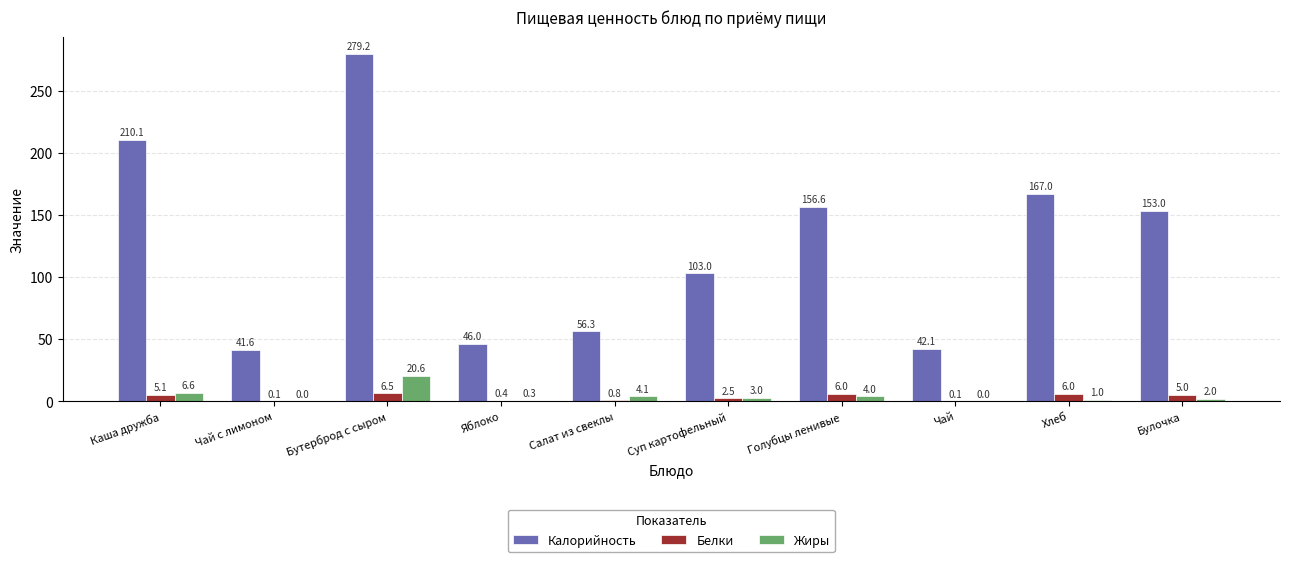

Which series has the largest total across all categories?

Калорийность